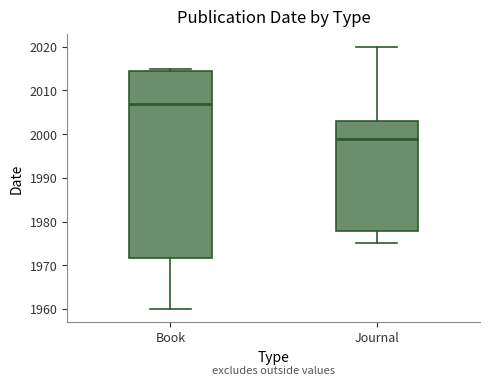

Where is the lower edge of the box for Book on the y-axis? The values are not printed on the chart, so give them approximately, as read against the axis.

1972